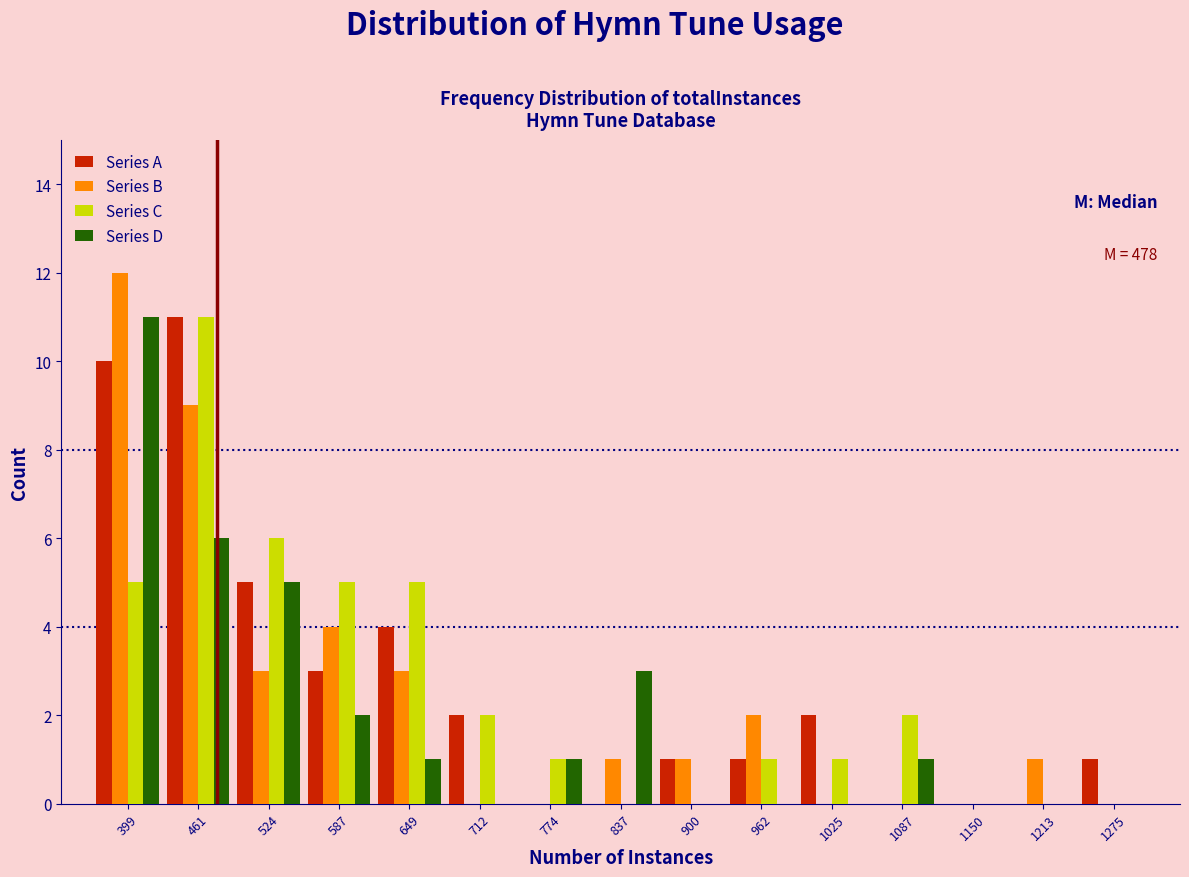

In the Series D series, which range on the x-axis has the tallest bar?

370 to 430